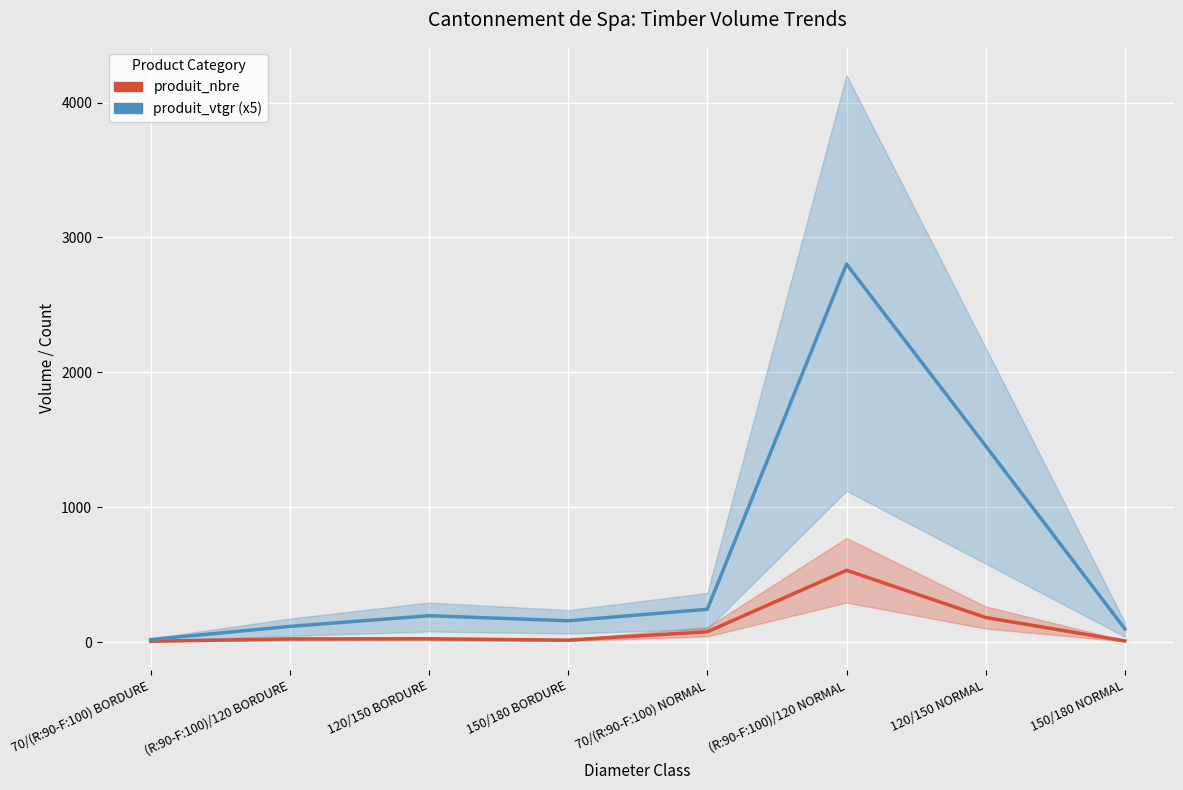

Rank the categories by produit_nbre value from highest to lowest.

(R:90-F:100)/120 NORMAL, 120/150 NORMAL, 70/(R:90-F:100) NORMAL, 120/150 BORDURE, (R:90-F:100)/120 BORDURE, 150/180 BORDURE, 150/180 NORMAL, 70/(R:90-F:100) BORDURE